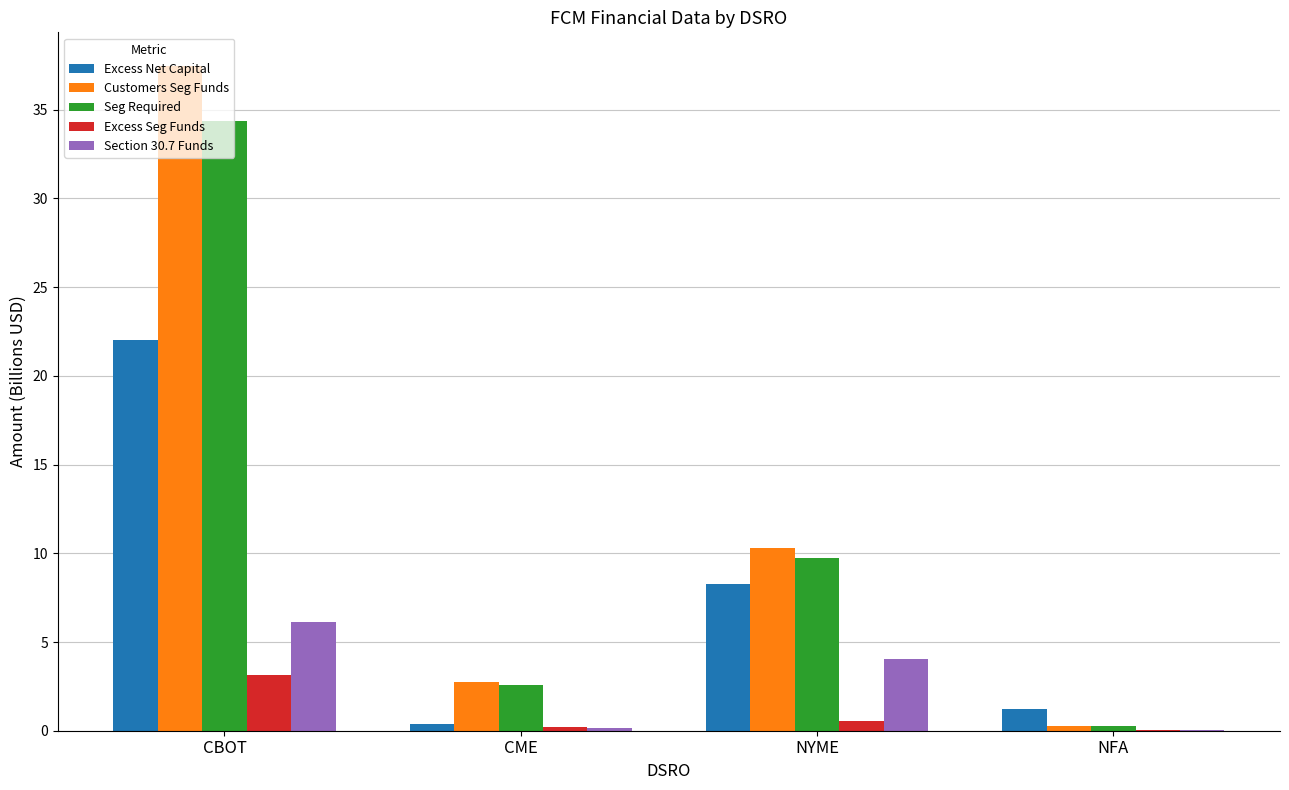

The Excess Seg Funds series shows 0.2 at CME. True or false?

True